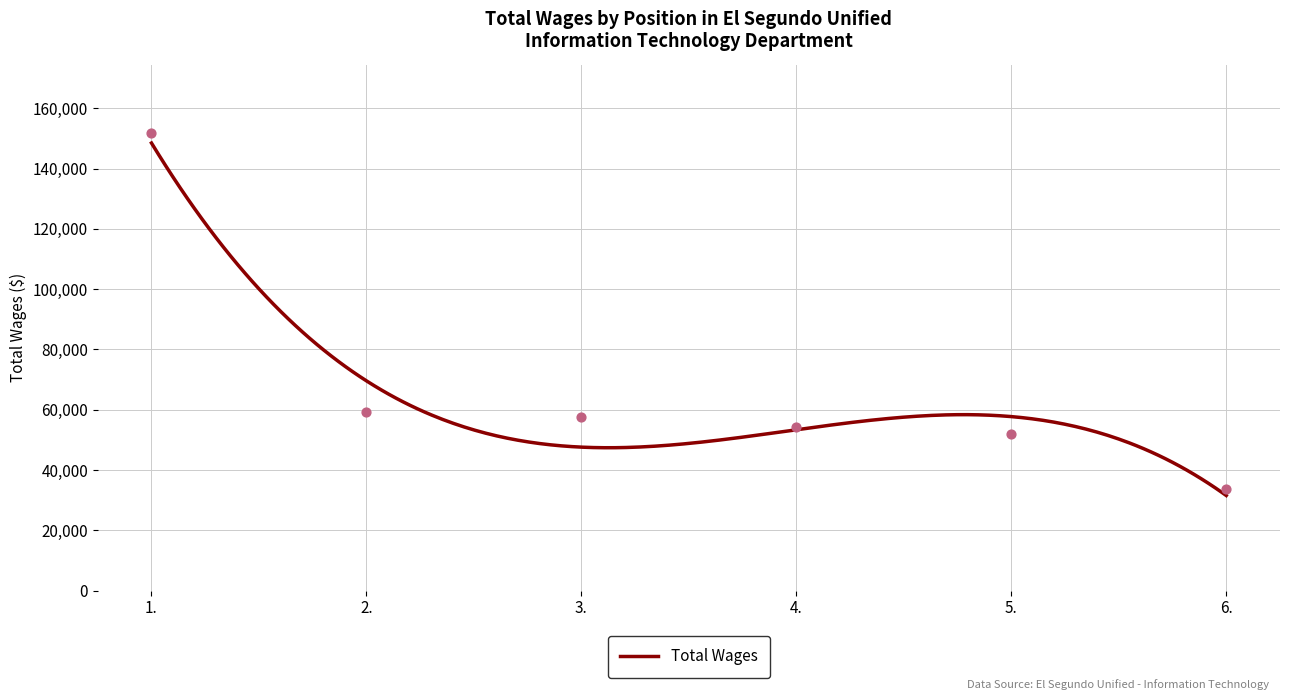

What is the change in value from 3. to 4.?

-3335